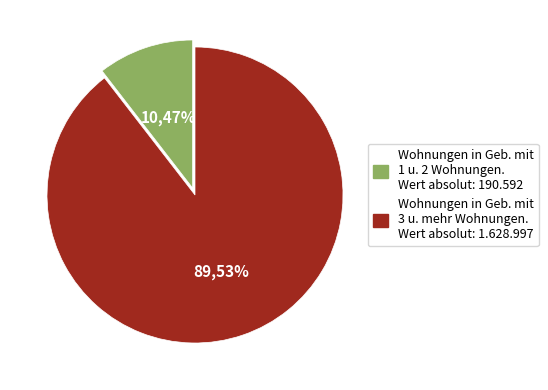

True or false: 1 u. 2 Wohnungen accounts for 21% of the total.

False